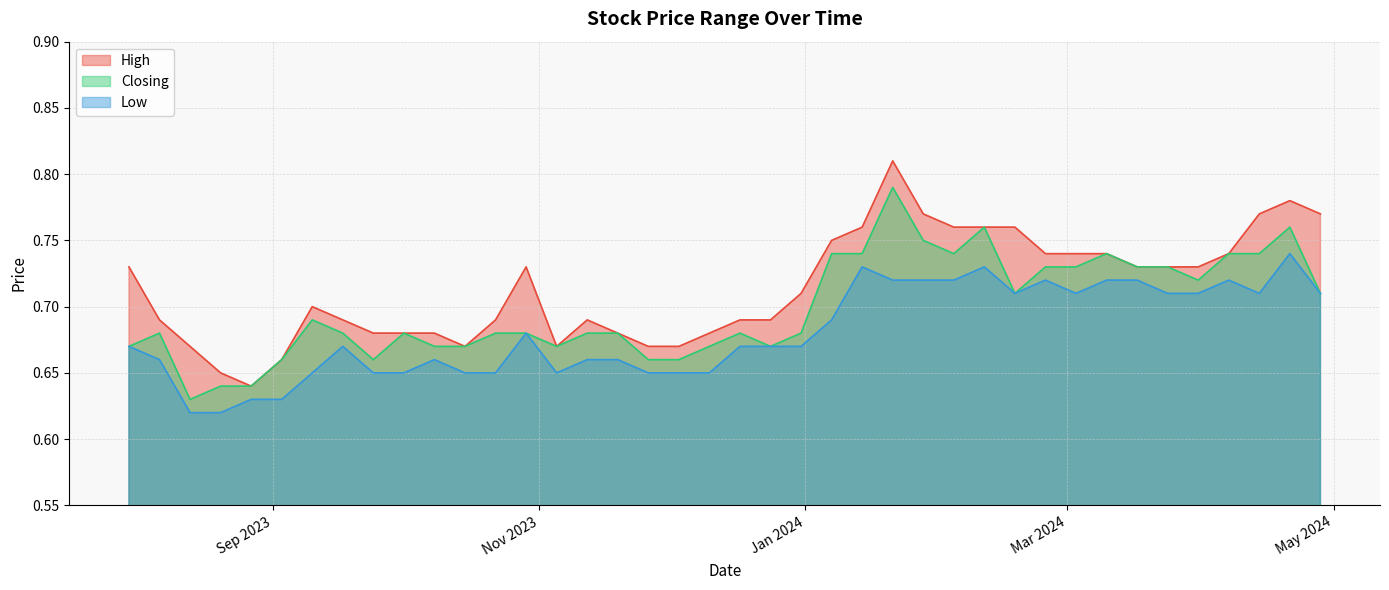

True or false: Low and High cross at least once.

False